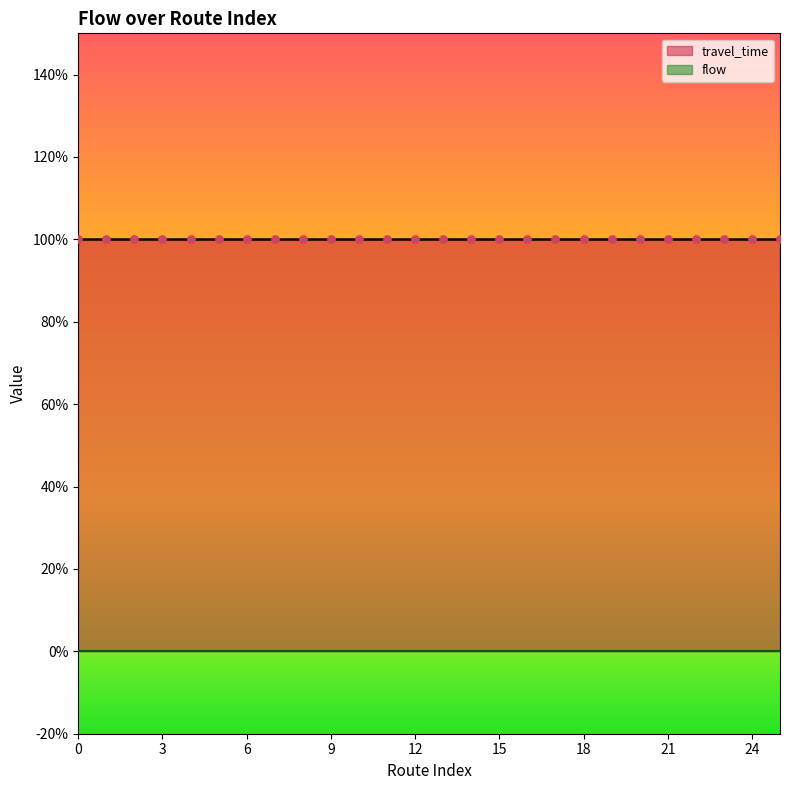

Which series contains the lowest Y value?

travel_time